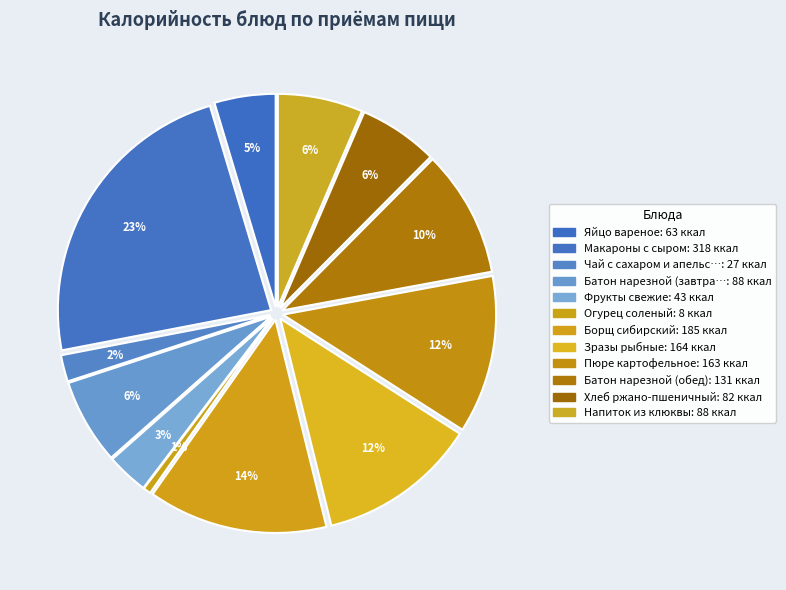

To the nearest percent, what portion does Чай с сахаром и апельсином represent?

2%